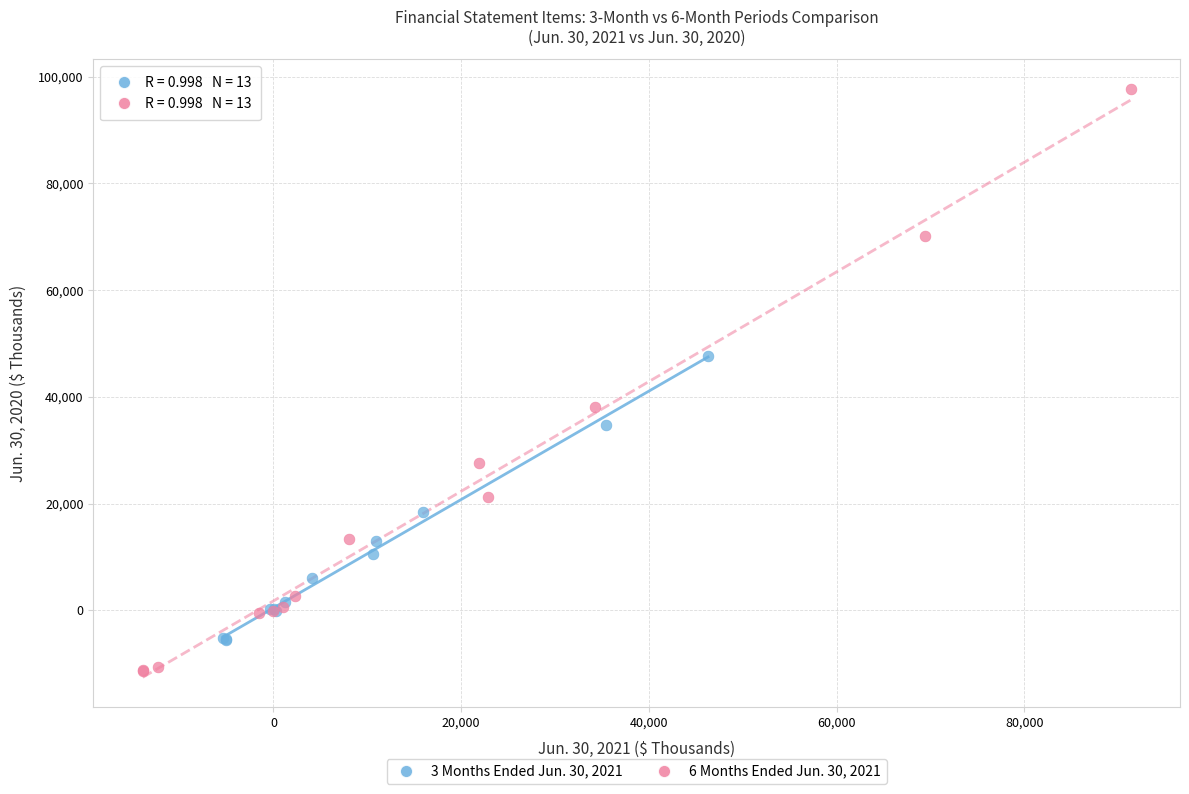

Which series contains the highest Y value?

6 Months Ended Jun. 30, 2021